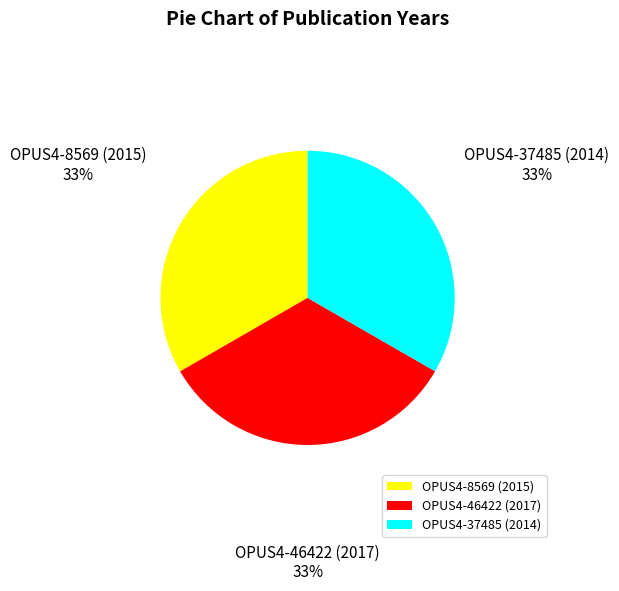

What is the ratio of the value at OPUS4-46422 (2017) to the value at OPUS4-37485 (2014)?

1.0